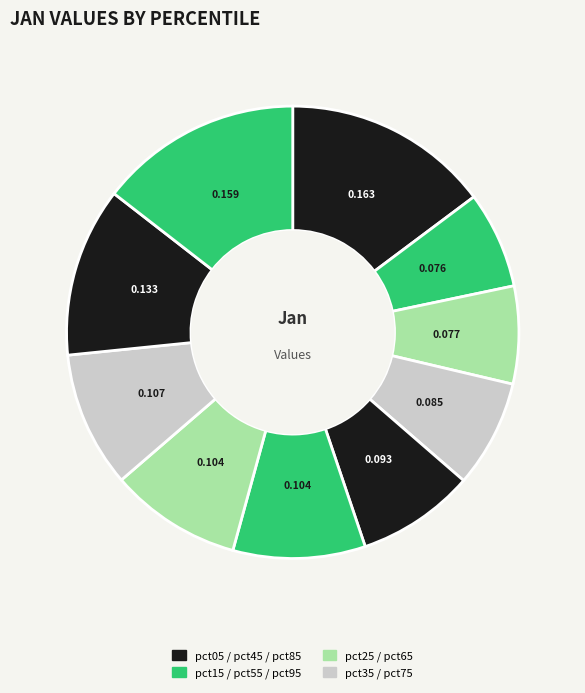

How many slices are in this pie chart?

10